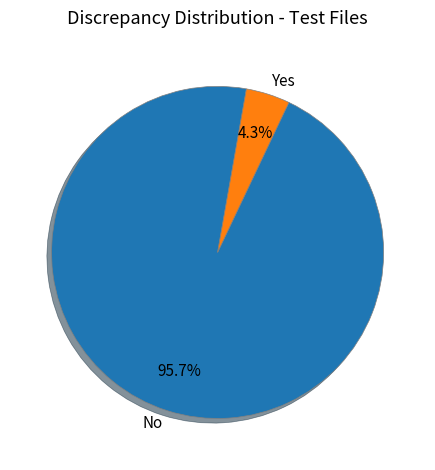

Which has a higher value, Yes or No?

No